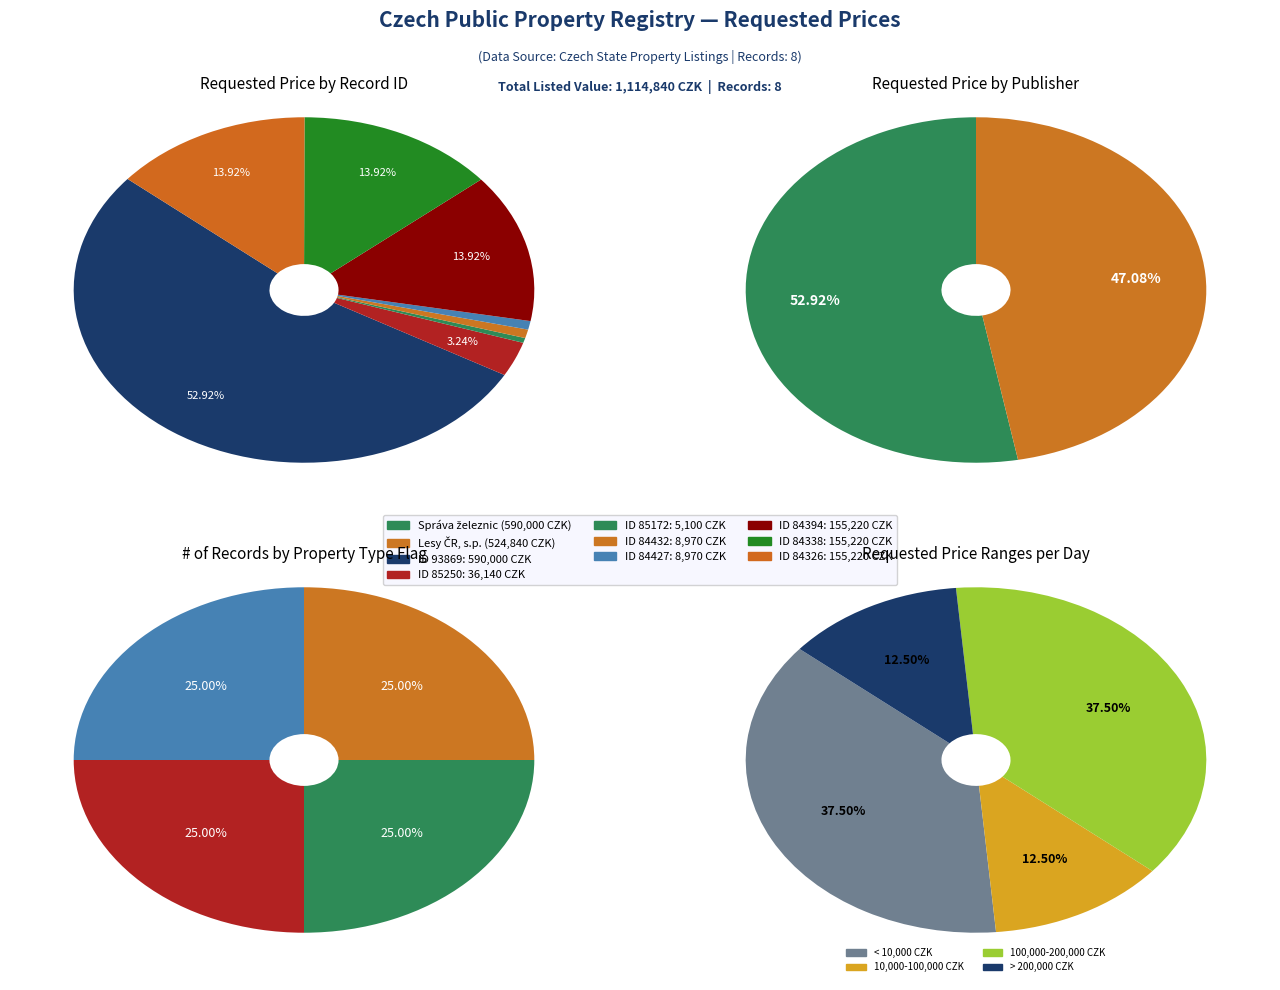

What percentage is the 85250 slice, to the nearest percent?

3%